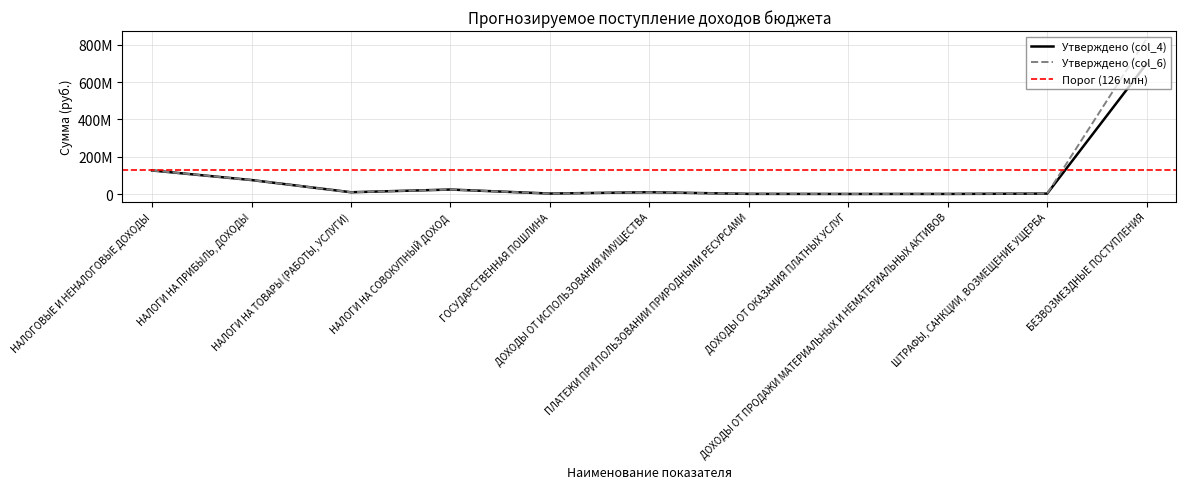

Which series changed the most between ДОХОДЫ ОТ ИСПОЛЬЗОВАНИЯ ИМУЩЕСТВА and ПЛАТЕЖИ ПРИ ПОЛЬЗОВАНИИ ПРИРОДНЫМИ РЕСУРСАМИ?

Утверждено (col_4)